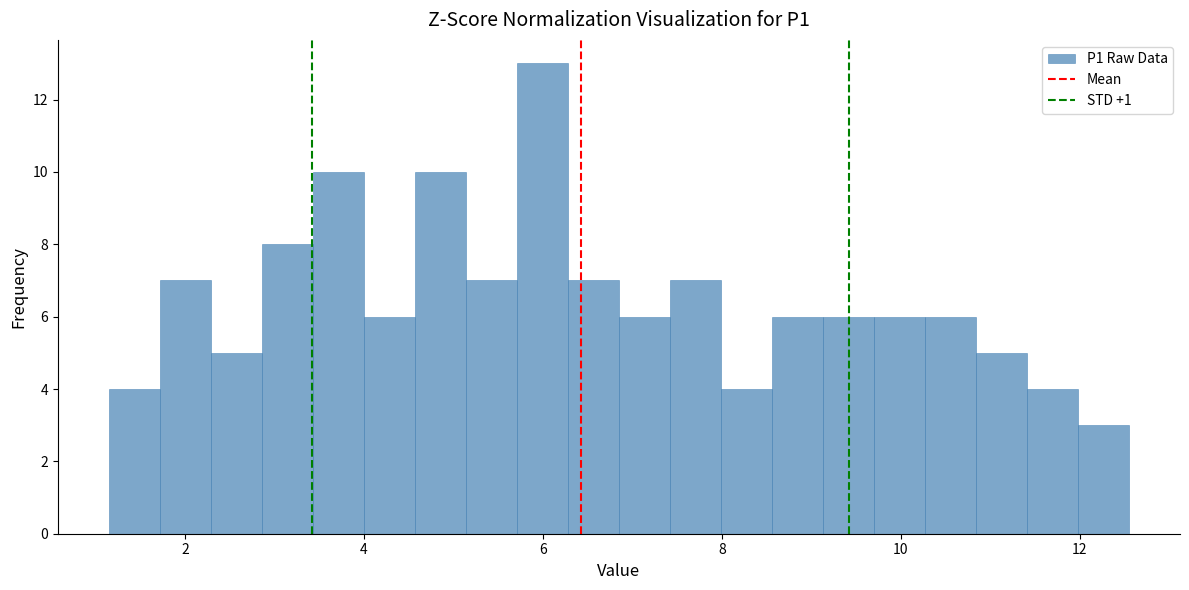

Around what value on the x-axis is the tallest bar? Give the approximate position of its centre, as read against the axis.

6.0